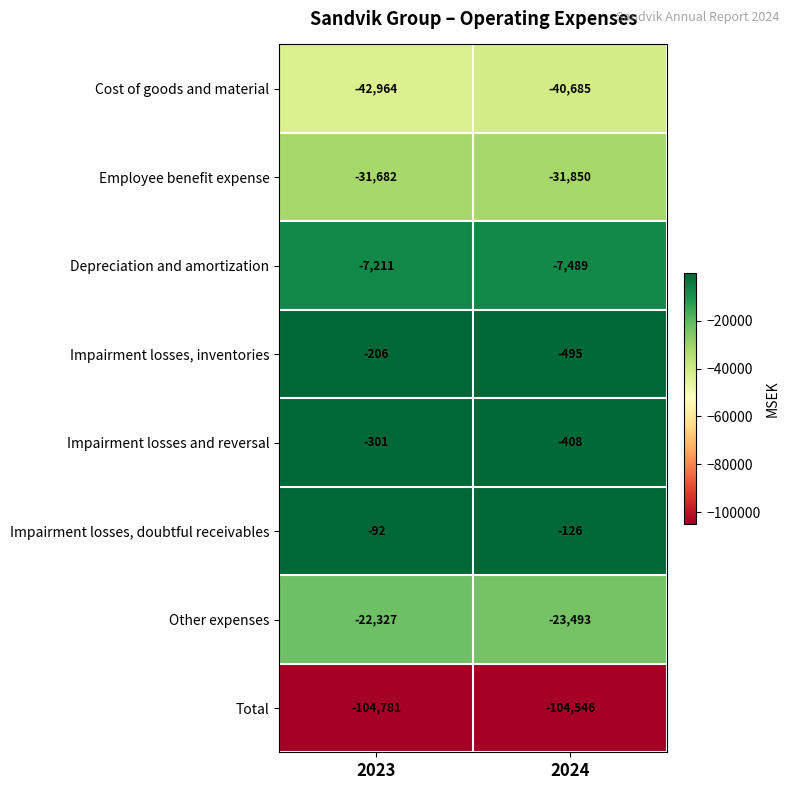

What is the sum of all Depreciation and amortization values?

-14700